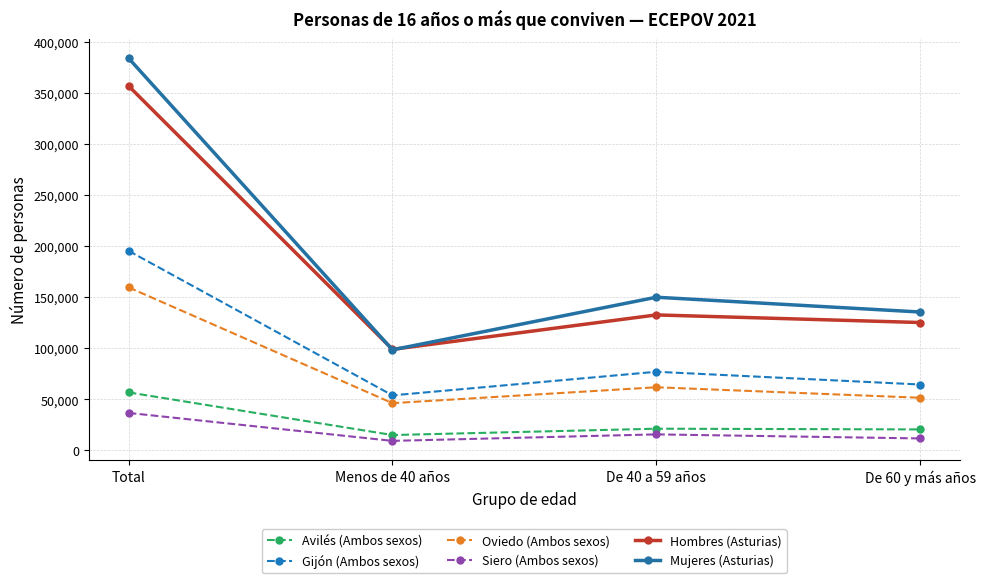

How many interior local peaks does the Siero (Ambos sexos) series have?

1